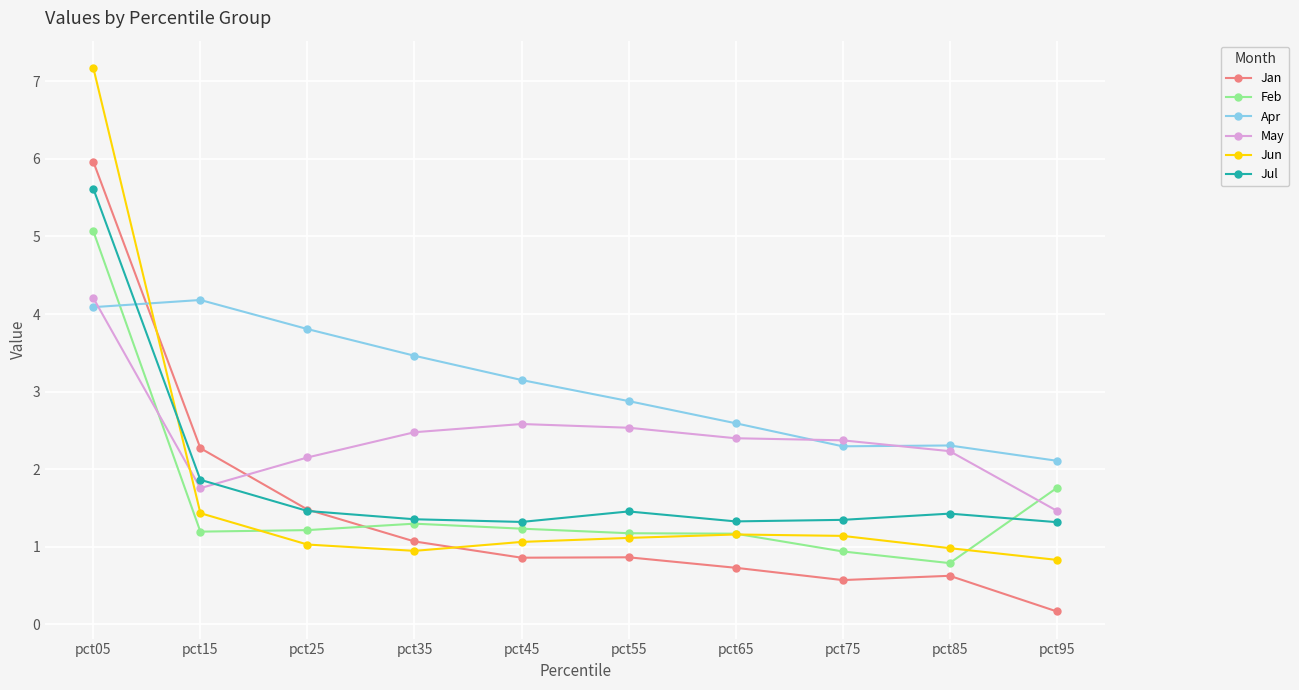

What is the difference between the highest and lowest values at pct45?

2.3